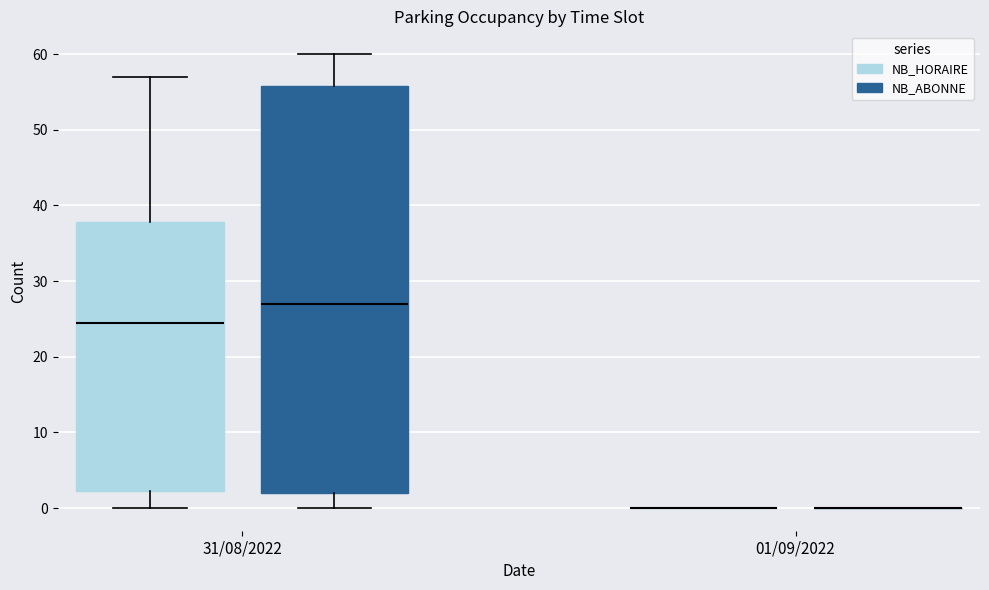

Reading left to right, read every box against the y-axis: the position of its median line, the range the box covers, and the ends of its whiskers. The values are not printed on the chart, so give them approximately, as read against the axis.

31/08/2022 (NB_HORAIRE): median 25, box 2 to 38, whiskers 0 to 57
31/08/2022 (NB_ABONNE): median 27, box 2 to 56, whiskers 0 to 60
01/09/2022 (NB_HORAIRE): box collapsed to a line at 0, whiskers 0 to 0
01/09/2022 (NB_ABONNE): box collapsed to a line at 0, whiskers 0 to 0